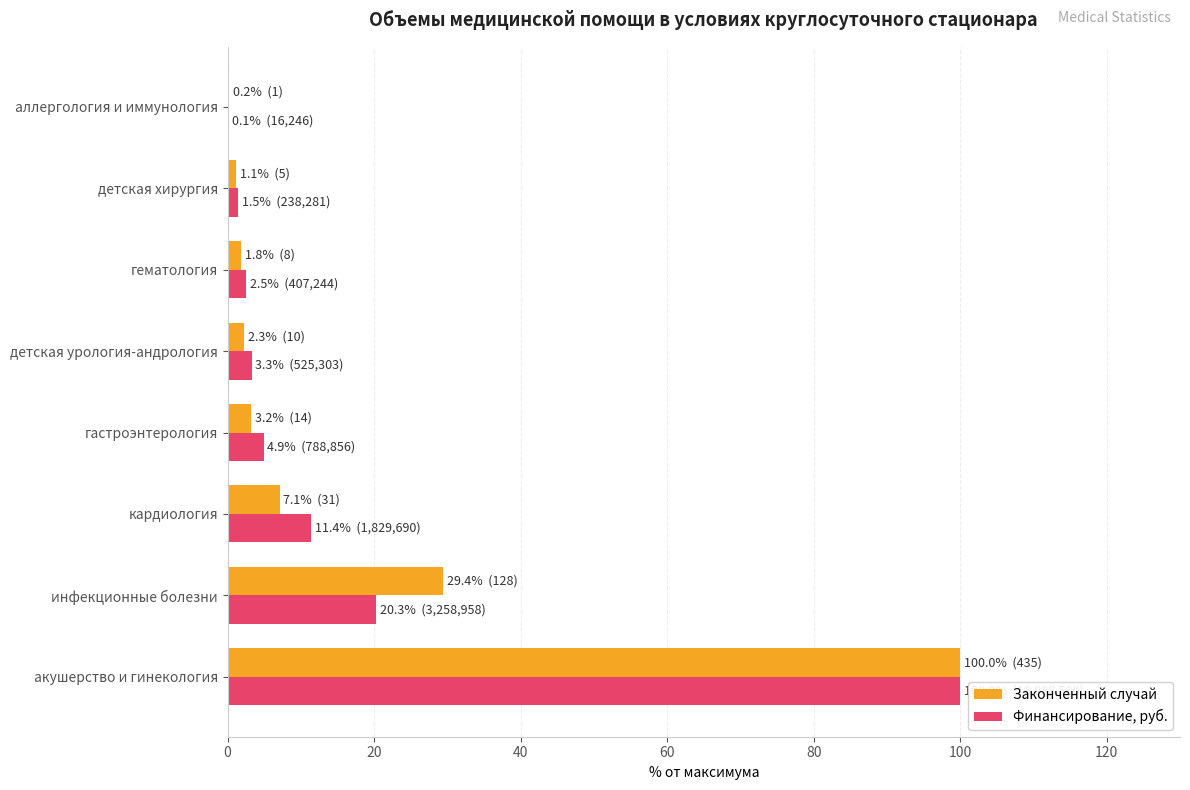

Which series changed the most between кардиология and детская урология-андрология?

Финансирование, руб.